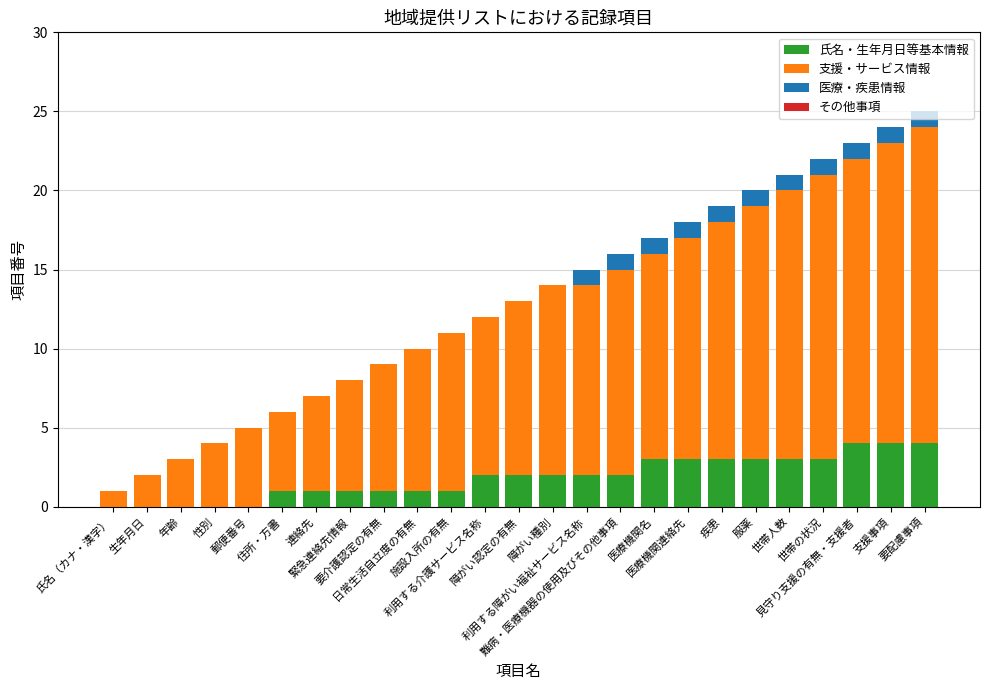

How many categories are shown in the chart?

25